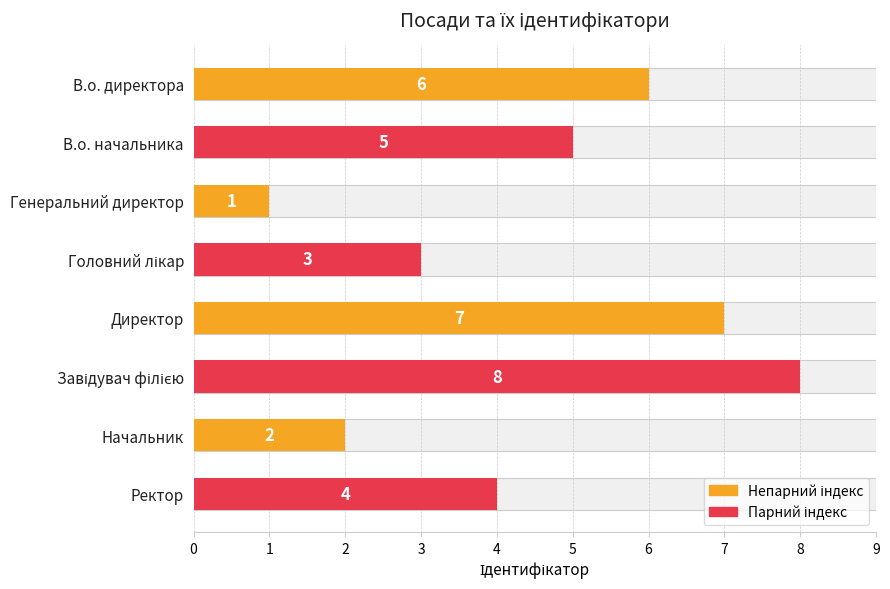

Rank the categories by value from lowest to highest.

Генеральний директор, Начальник, Головний лікар, Ректор, В.о. начальника, В.о. директора, Директор, Завідувач філією